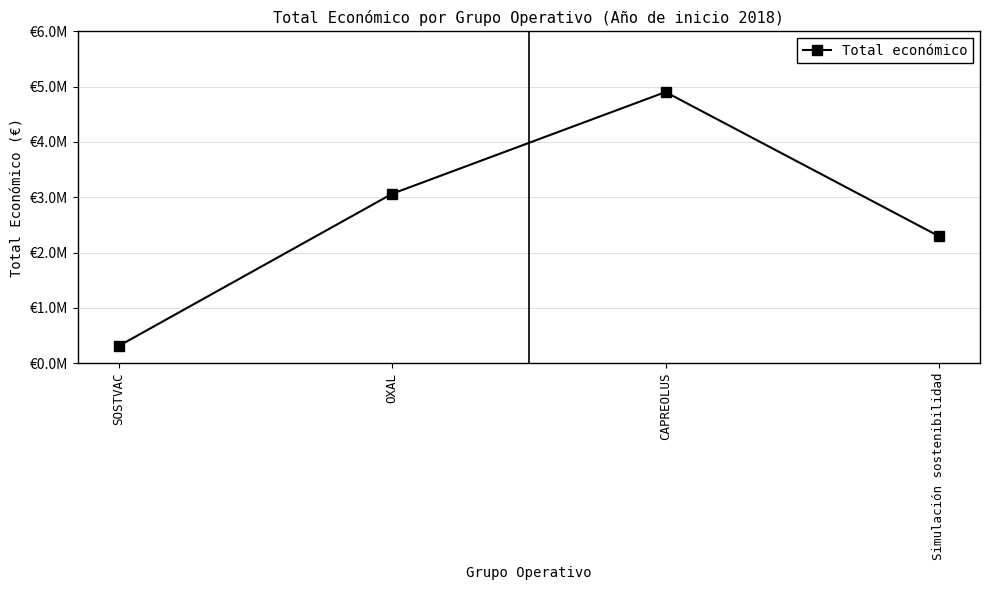

What is the label of the 2nd point from the left?

OXAL